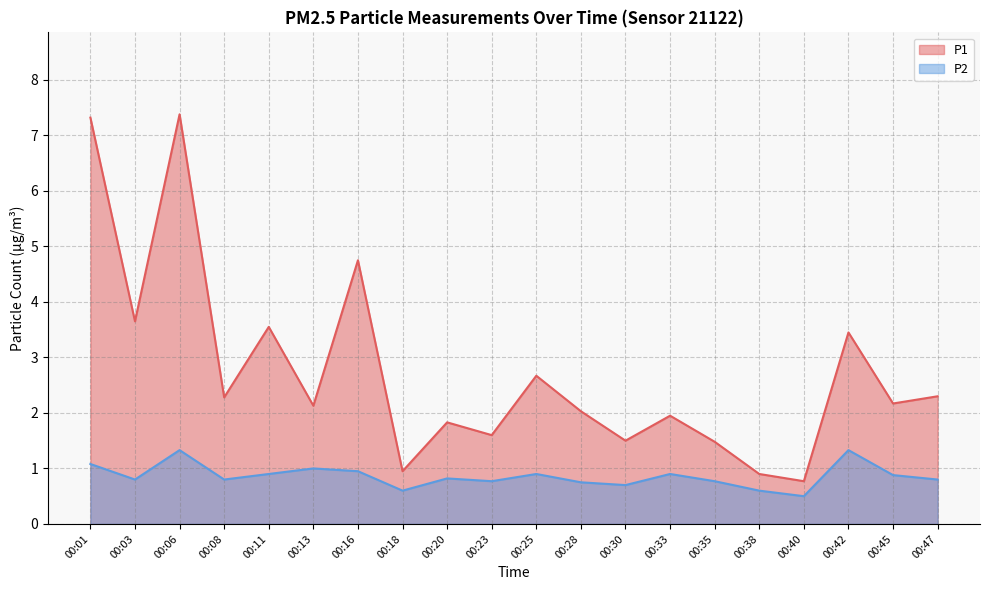

How many lines are shown in the chart?

2